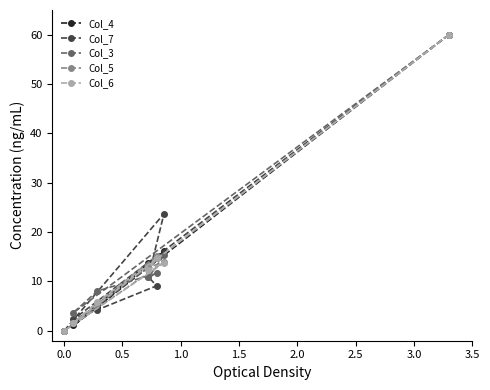

What is the greatest value displayed?

60.0